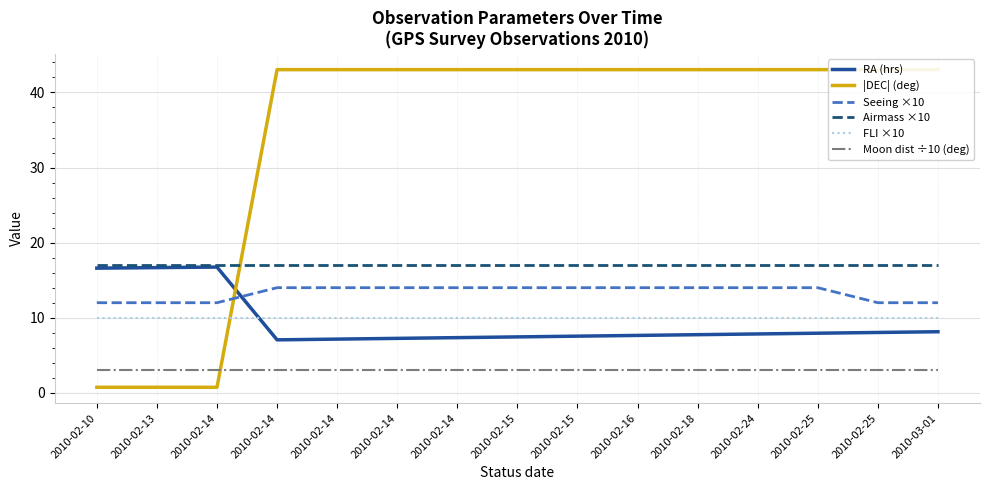

Is the value of Seeing ×10 at 2010-02-16 greater than the value of FLI ×10 at 2010-02-14?

Yes